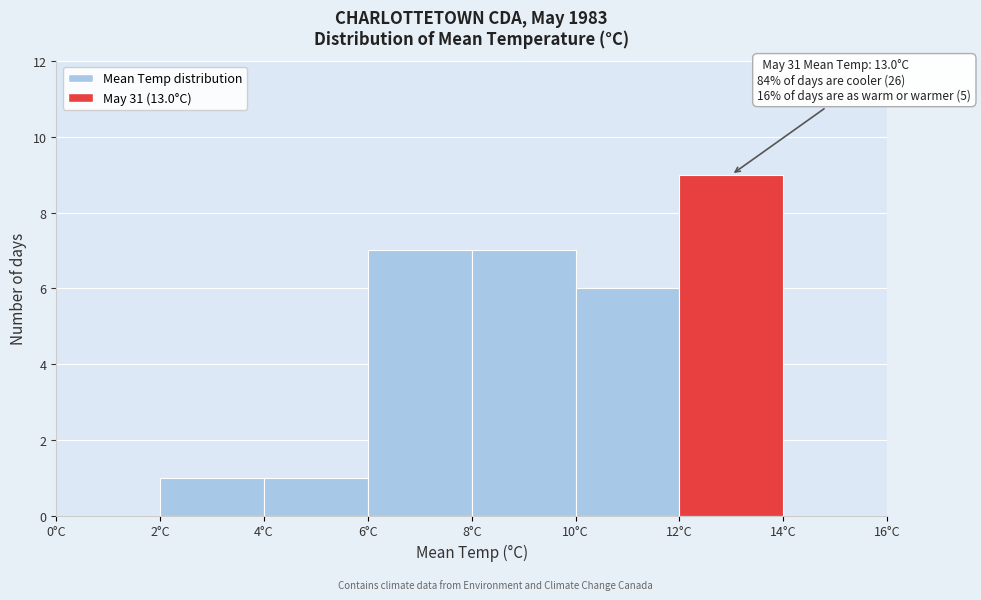

Which range on the x-axis has the tallest bar?

12 to 14